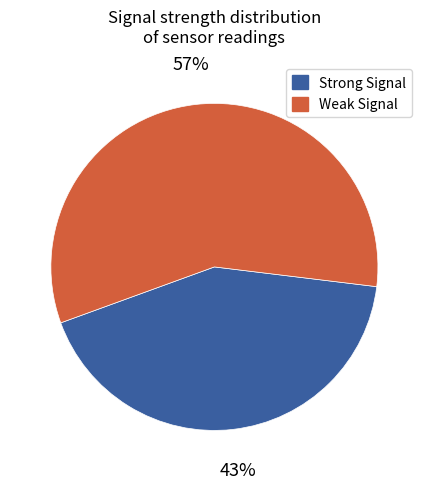

Do Weak Signal and Strong Signal together represent more than half of the pie?

Yes